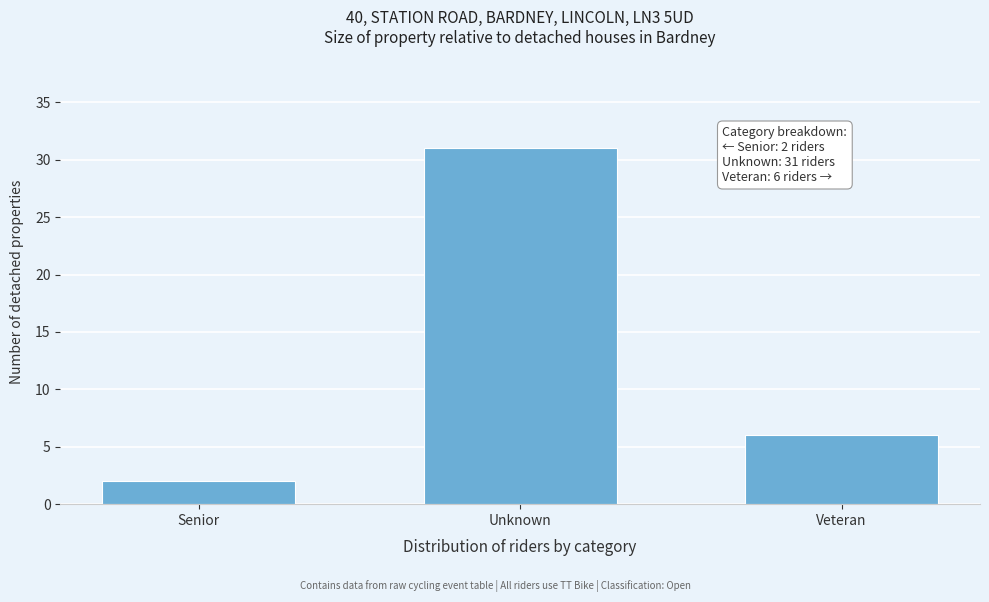

Reading left to right, extract all data points from this chart.

Senior=2	Unknown=31	Veteran=6